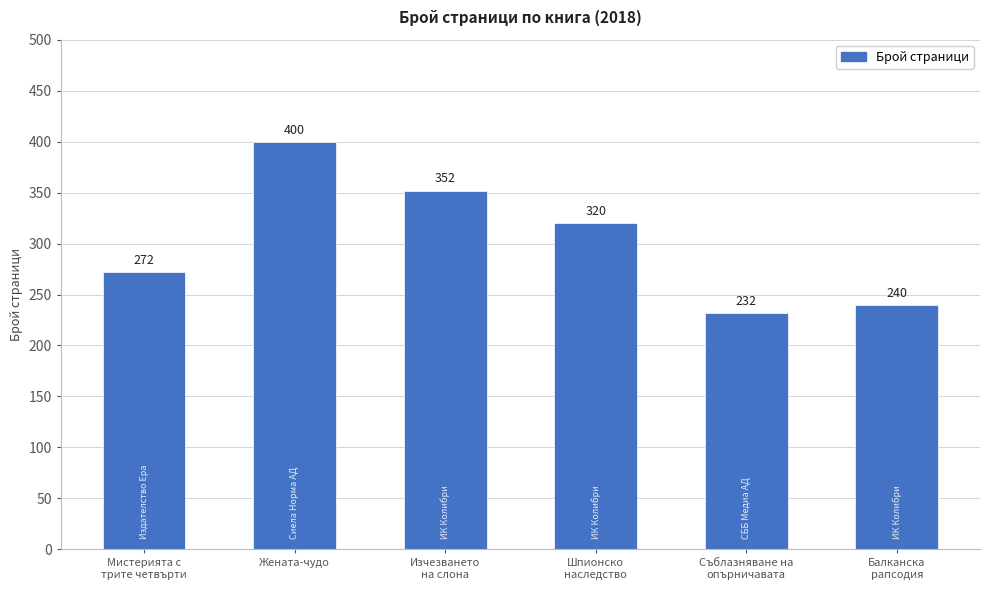

List the labels in order of value, largest first.

Жената-чудо, Изчезването
на слона, Шпионско
наследство, Мистерията с
трите четвърти, Балканска
рапсодия, Съблазняване на
опърничавата